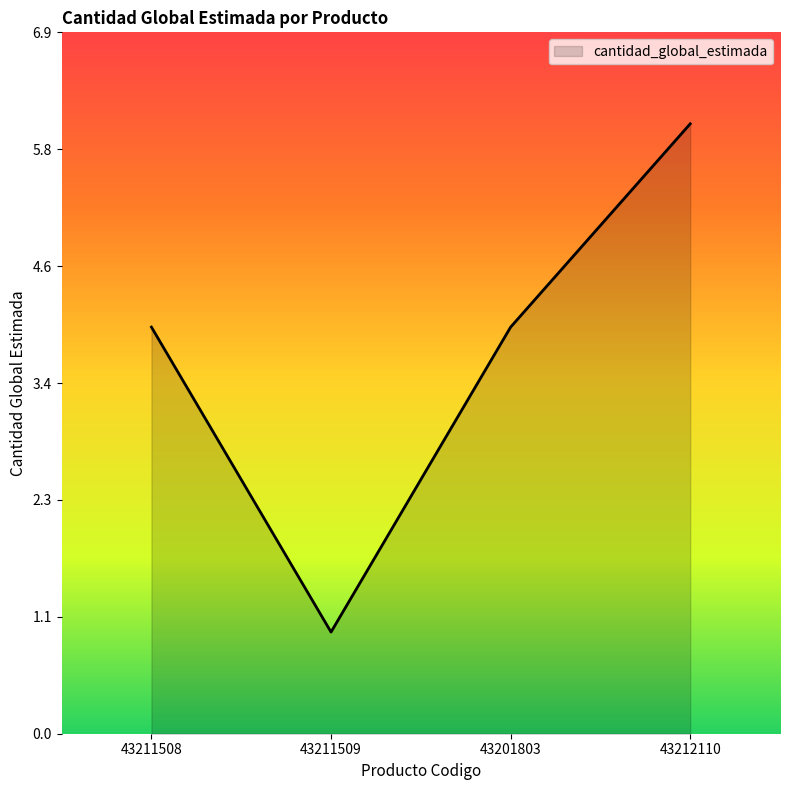

The value at 43212110 is 6. True or false?

True